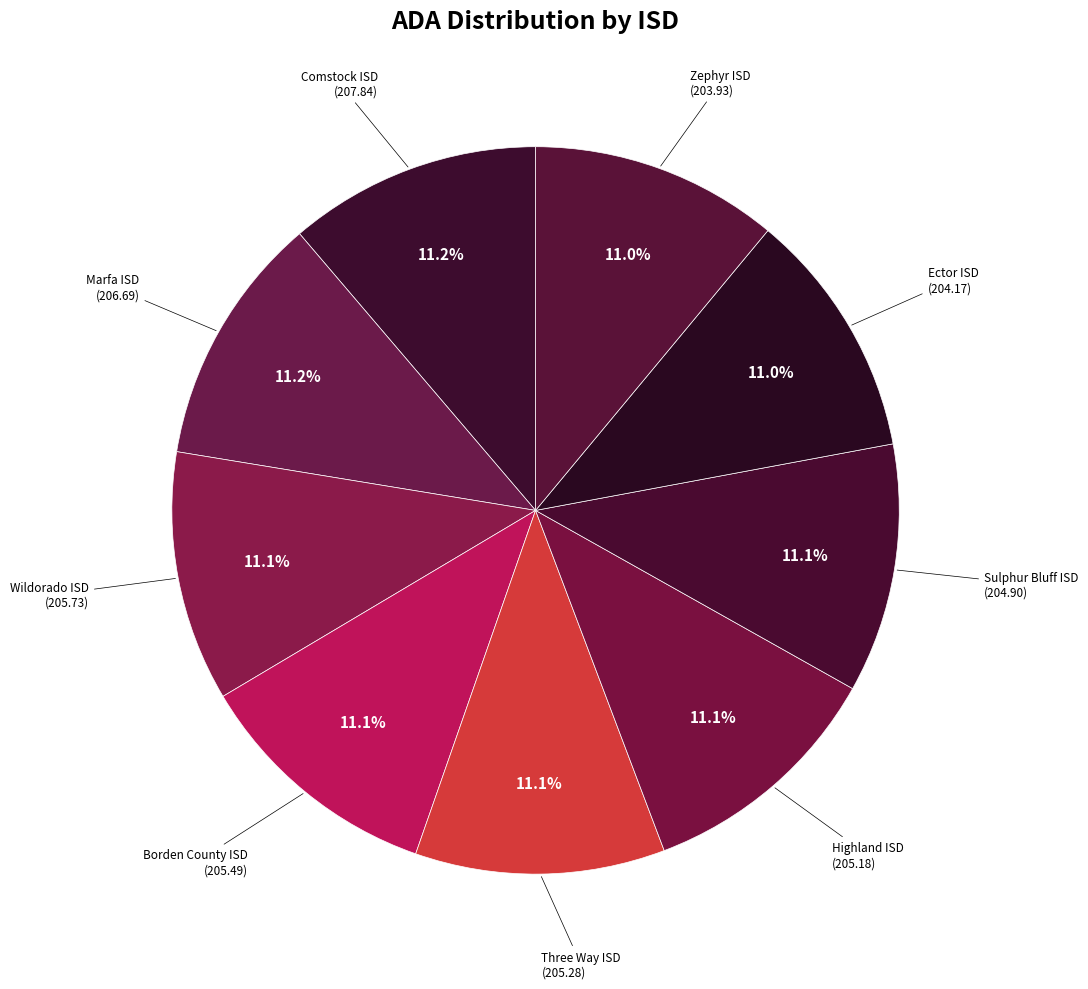

How many segments does this pie chart have?

9